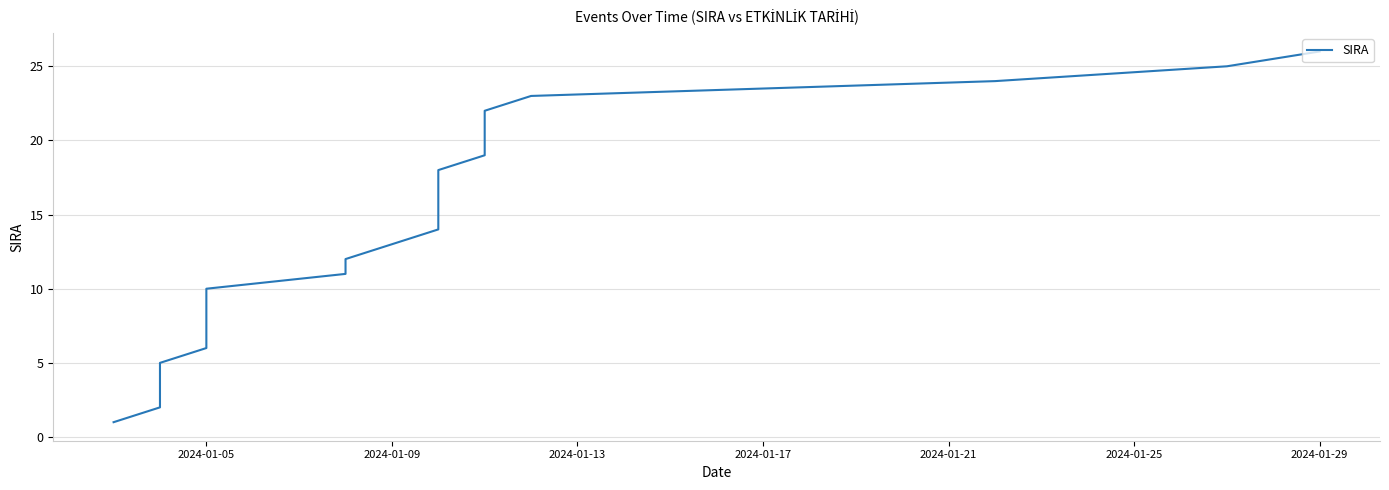

True or false: the data shows 6 at 10.

False